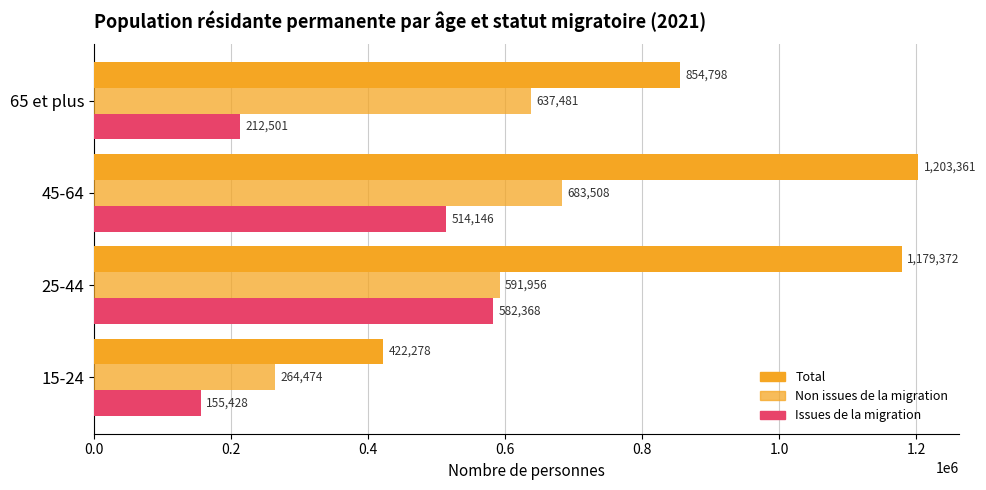

Reading left to right, extract all data points from this chart.

Total: 422278.0	1179372.0	1203361.0	854798.0
Personnes non issues de la migration: 264473.9	591956.2	683508.2	637480.6
Personnes issues de la migration: 155427.8	582367.6	514146.4	212501.2